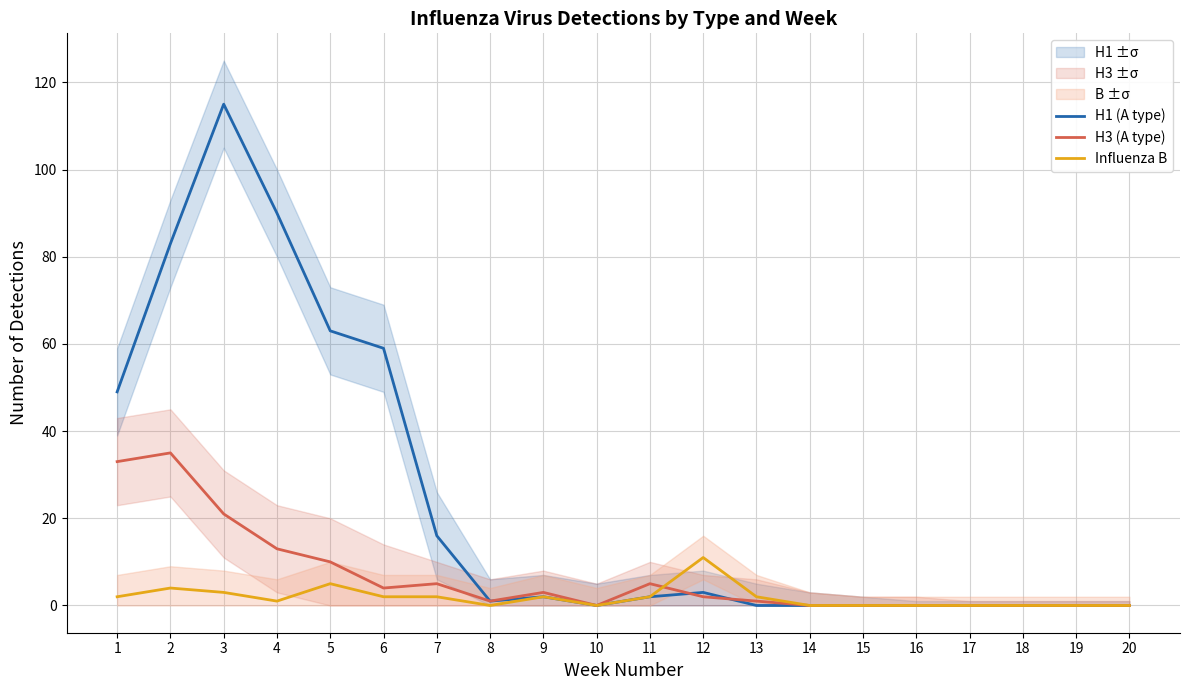

True or false: H3 (A type) has more than 0 points higher than both neighbors.

True